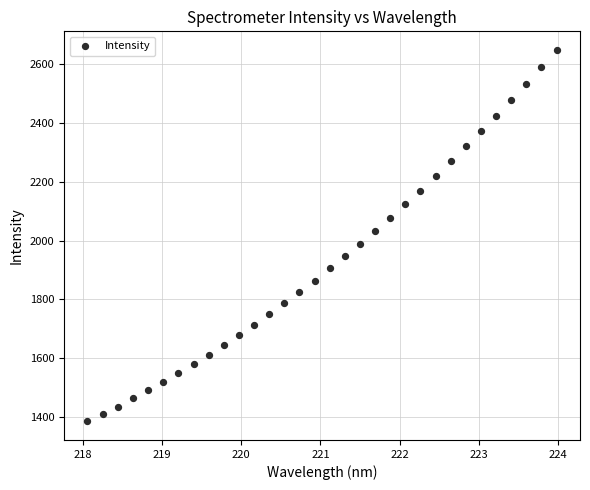

What is the range of Y values (max minus min)?

1263.0